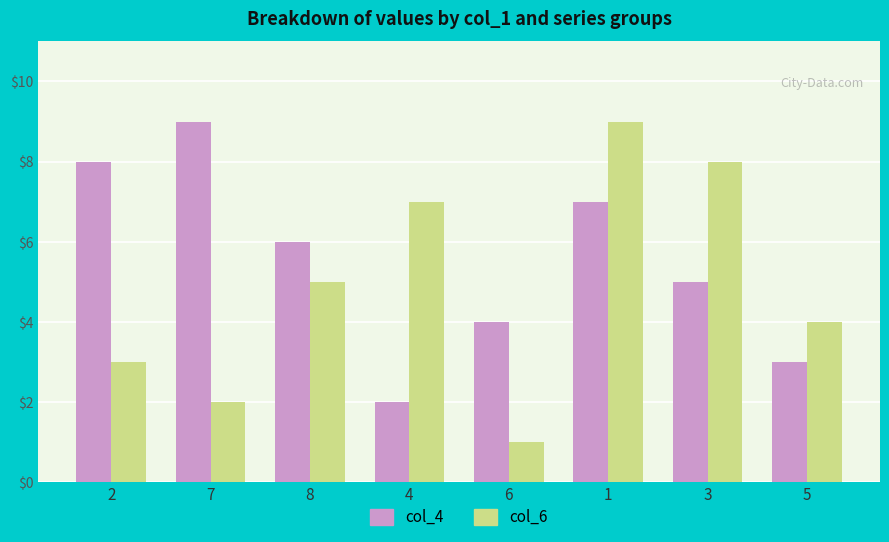

What is the average value of the col_6 series?

5